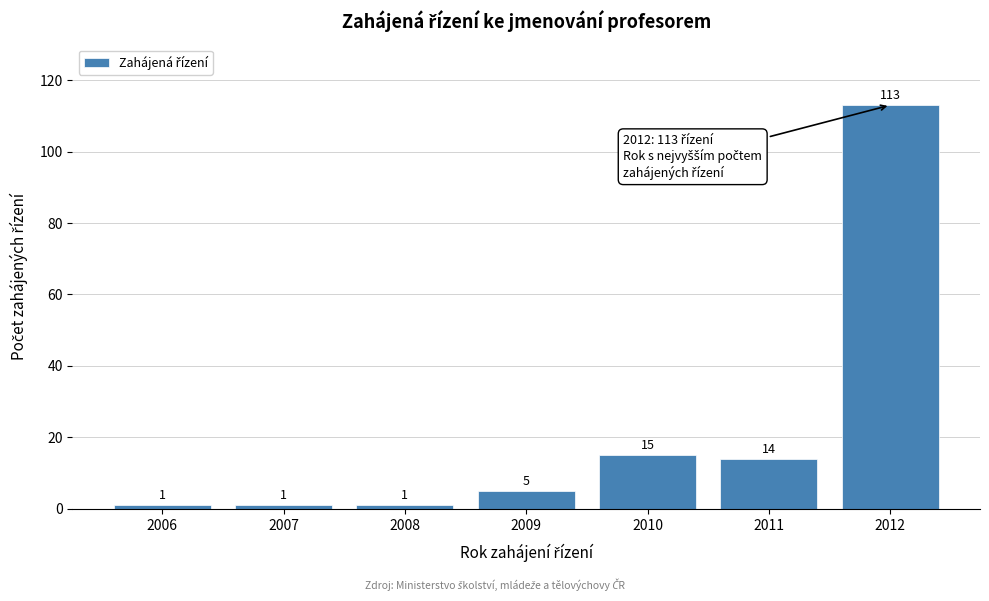

Reading left to right, extract all data points from this chart.

1	1	1	5	15	14	113